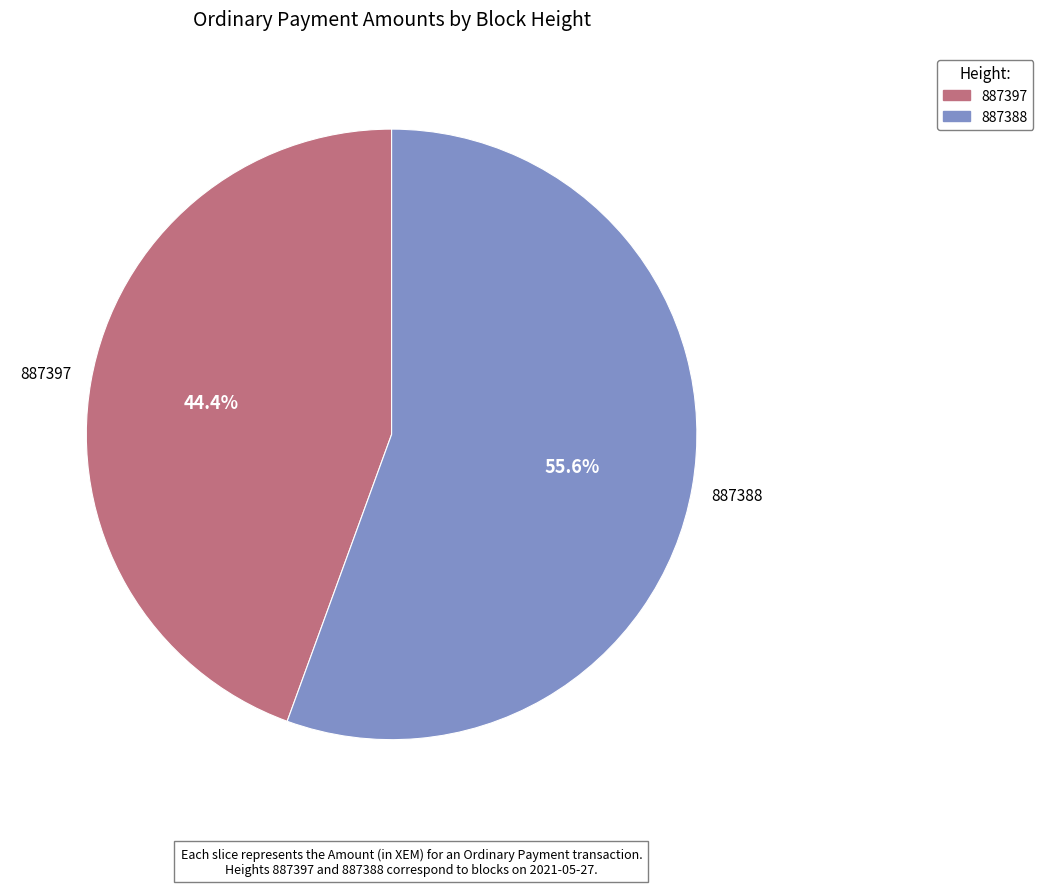

Rank the categories by value from lowest to highest.

887397, 887388